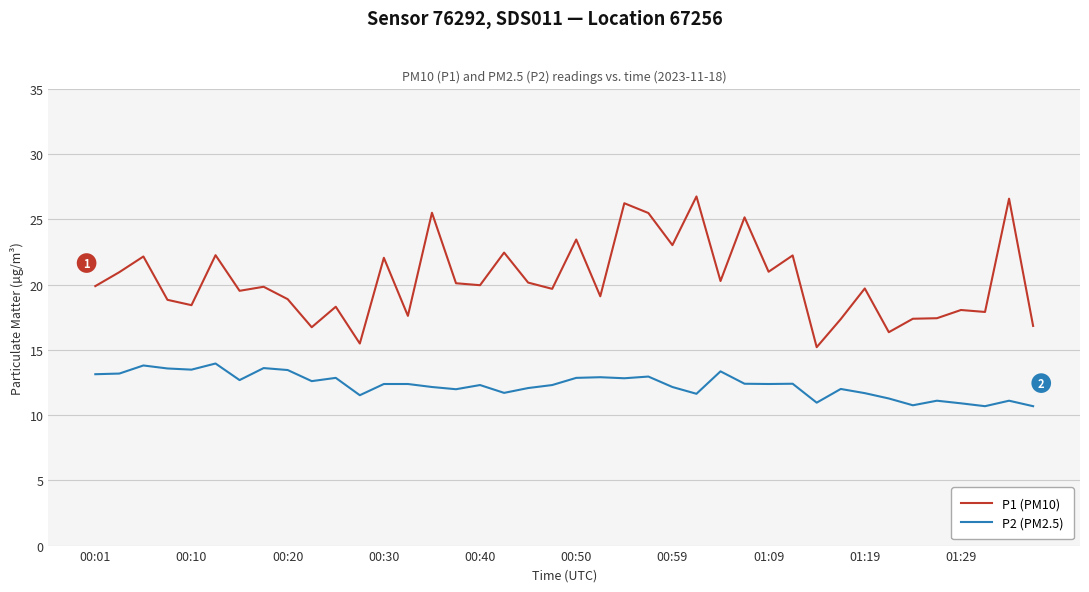

Which series has the widest spread of values?

P1 (PM10)